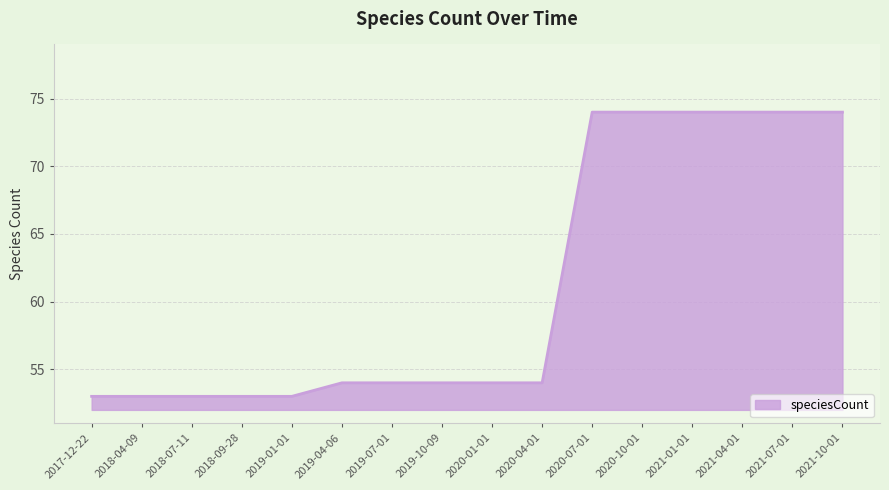

What is the change in value from 2019-07-01 to 2020-10-01?

+20